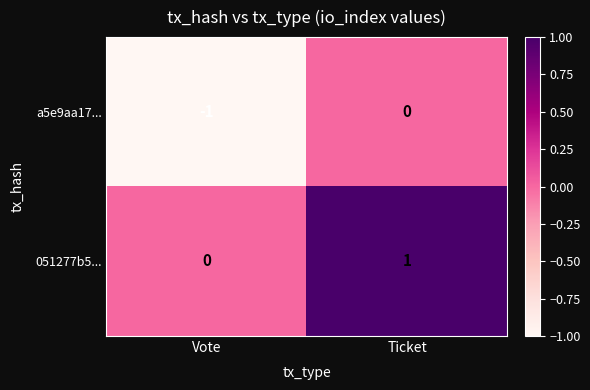

At which category is the sum across all series the highest?

Ticket